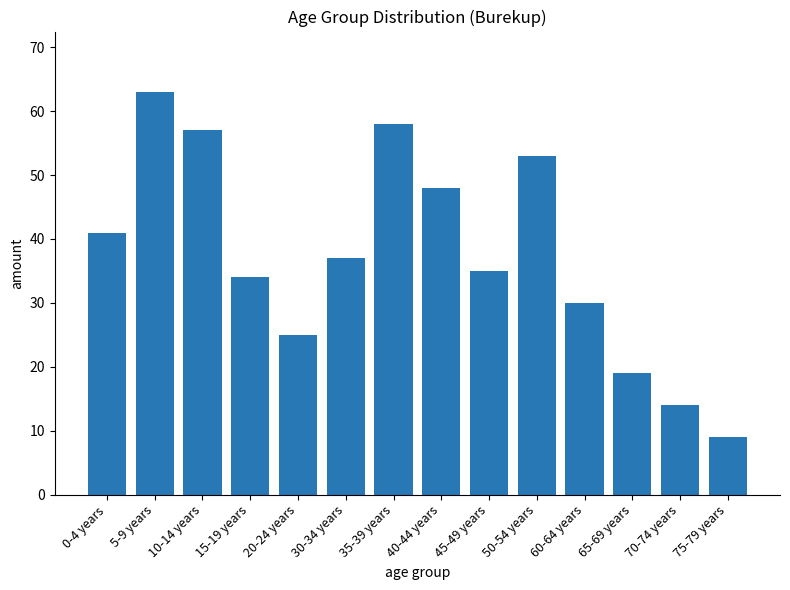

How many series are shown in this chart?

1